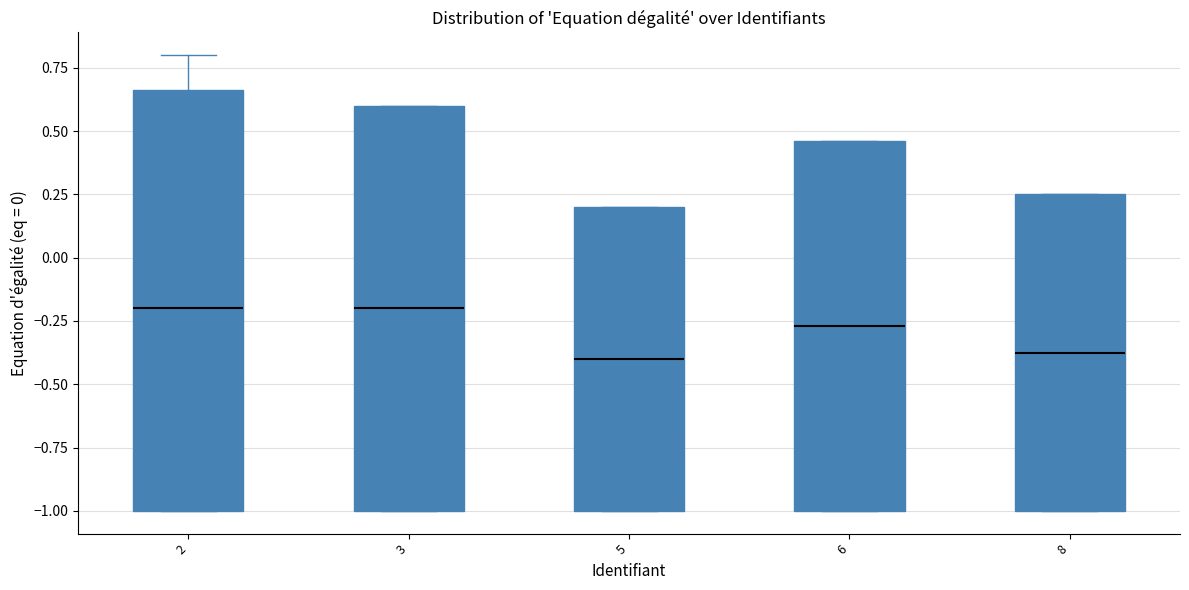

Reading left to right, read every box against the y-axis: the position of its median line, the range the box covers, and the ends of its whiskers. The values are not printed on the chart, so give them approximately, as read against the axis.

2: median -0.20, box -1.00 to 0.65, whiskers -1.00 to 0.80
3: median -0.20, box -1.00 to 0.60, whiskers -1.00 to 0.60
5: median -0.40, box -1.00 to 0.20, whiskers -1.00 to 0.20
6: median -0.25, box -1.00 to 0.45, whiskers -1.00 to 0.45
8: median -0.35, box -1.00 to 0.25, whiskers -1.00 to 0.25